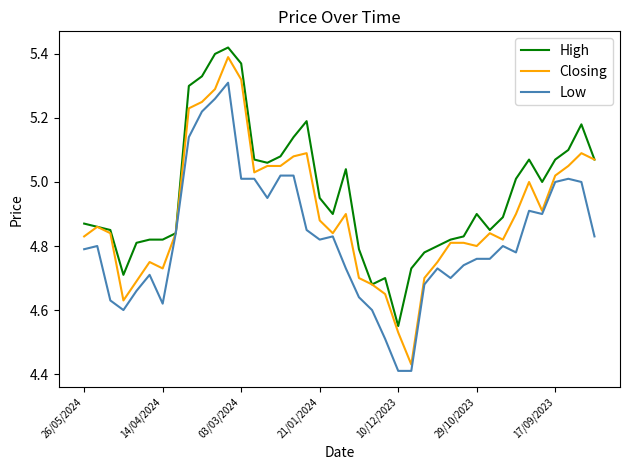

Which series has the largest total across all categories?

High